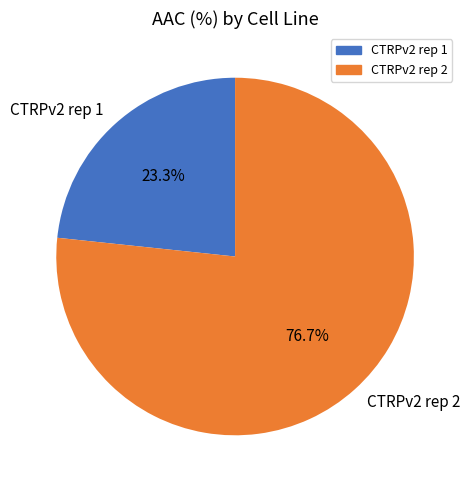

To the nearest percent, what percentage of the pie is CTRPv2 rep 2?

77%